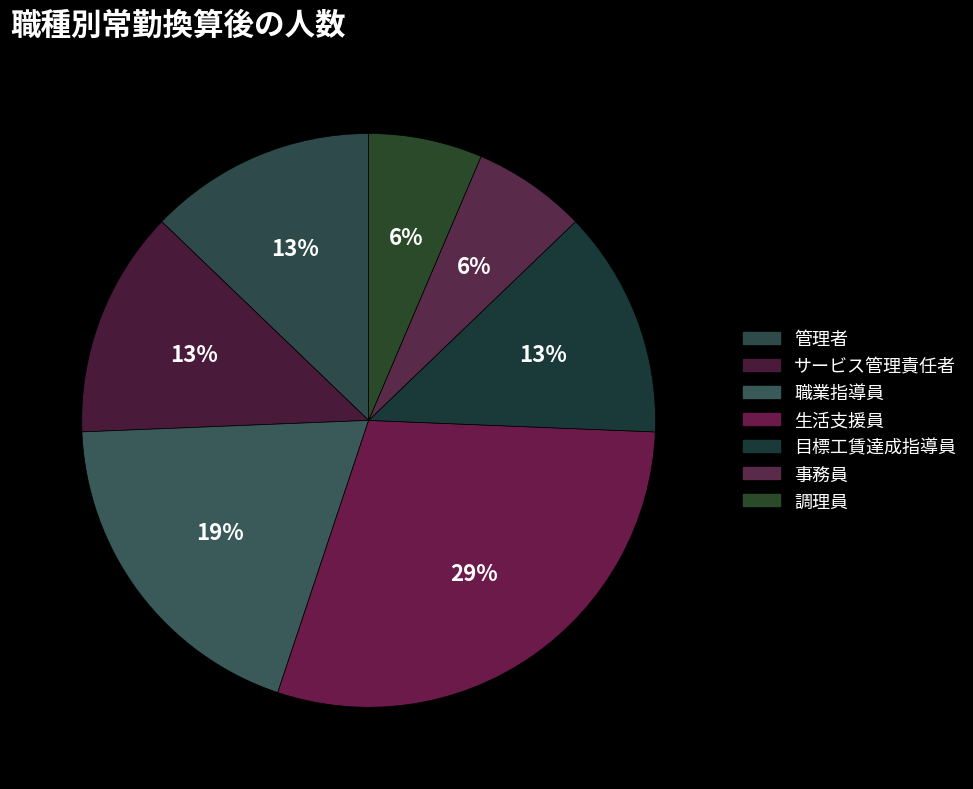

What is the change in value from 目標工賃達成指導員 to 事務員?

-0.5